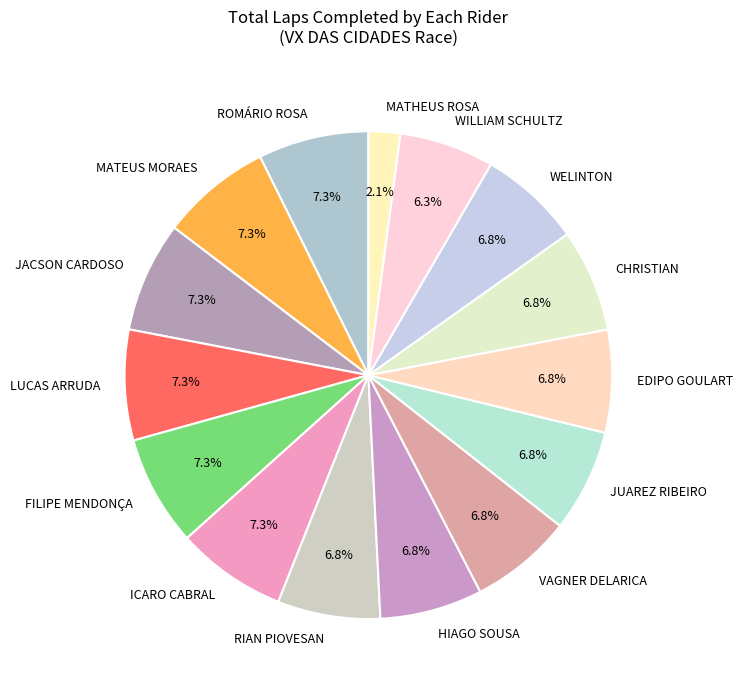

Does any single category account for the majority?

No